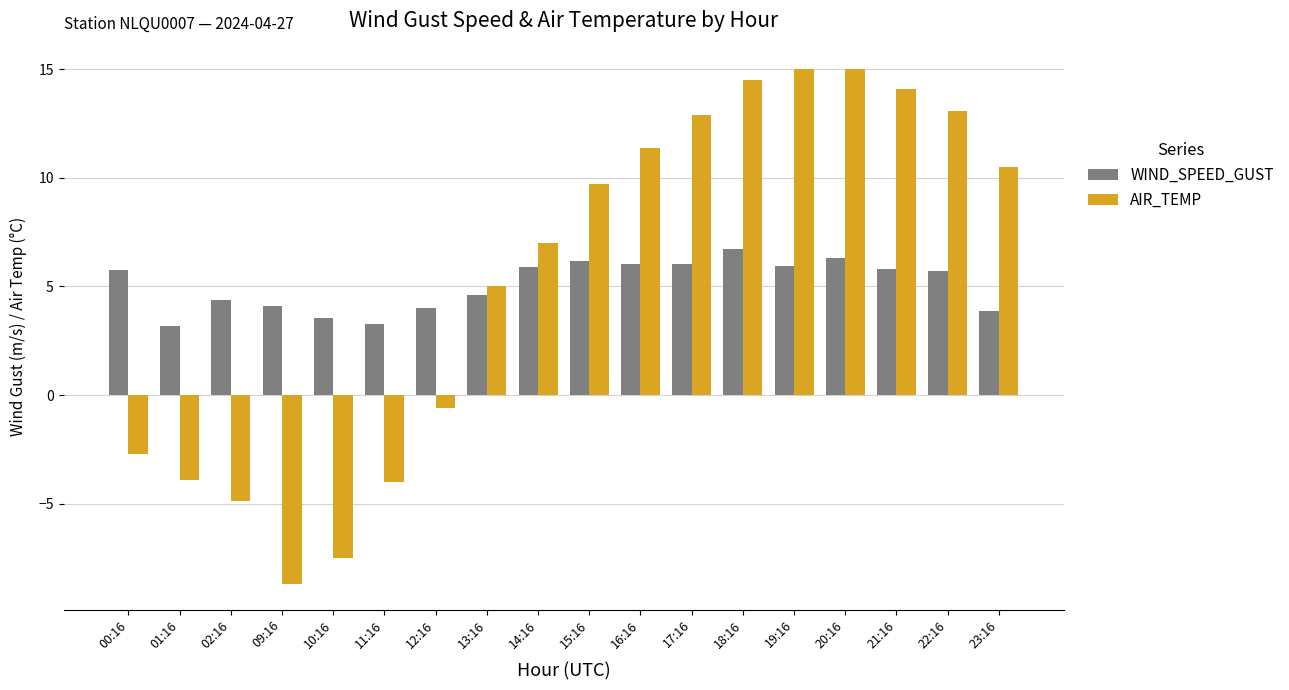

Rank the series by their maximum value, from highest to lowest.

AIR_TEMP, WIND_SPEED_GUST